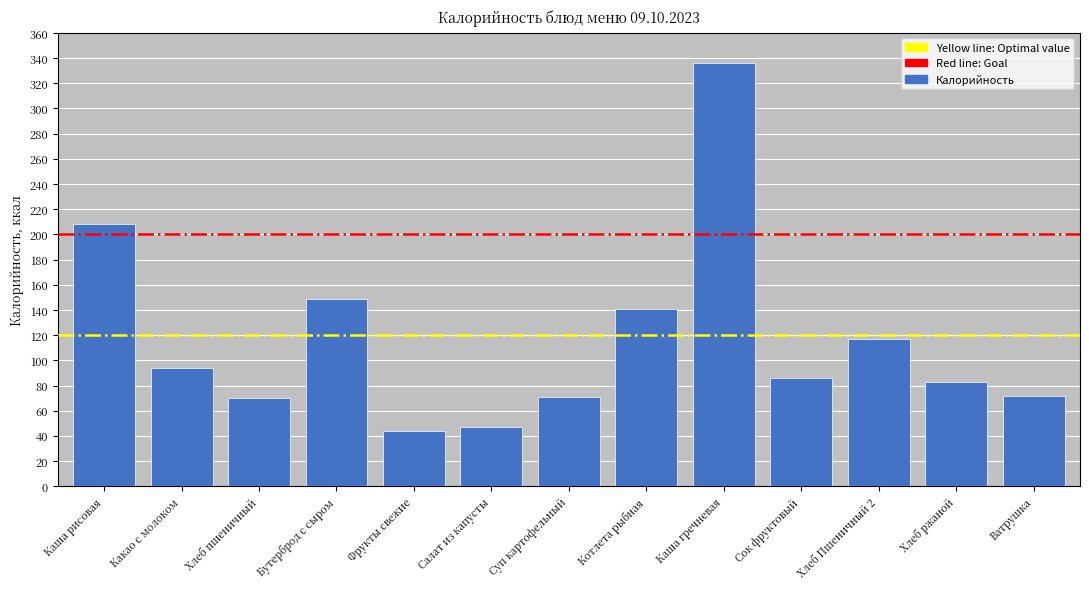

What is the smallest value displayed?

44.0